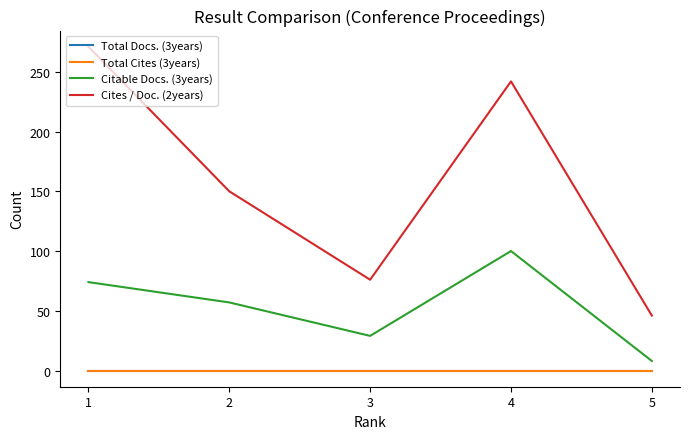

At which label is Citable Docs. (3years) closest to 54?

2